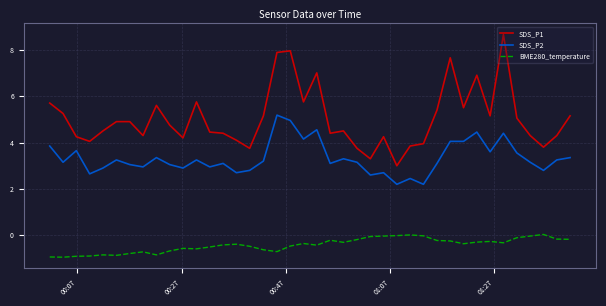

Which series has the largest total across all categories?

SDS_P1